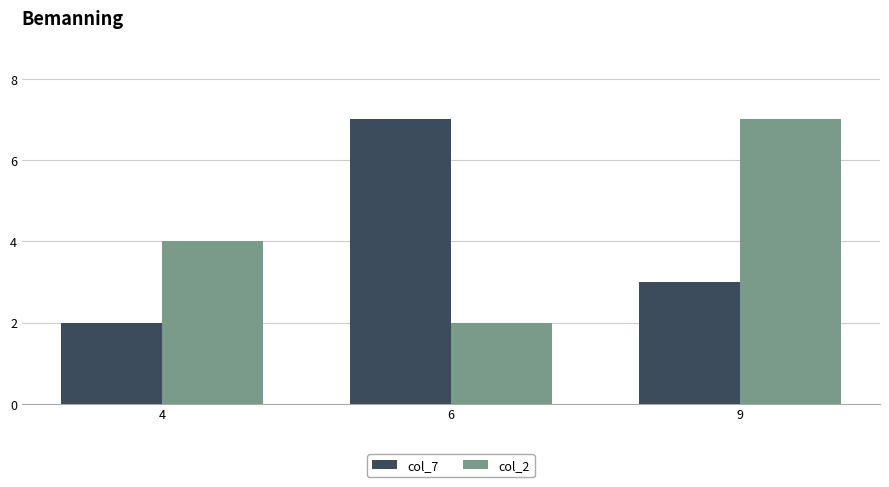

List the series in order of their overall mean, highest first.

col_2, col_7